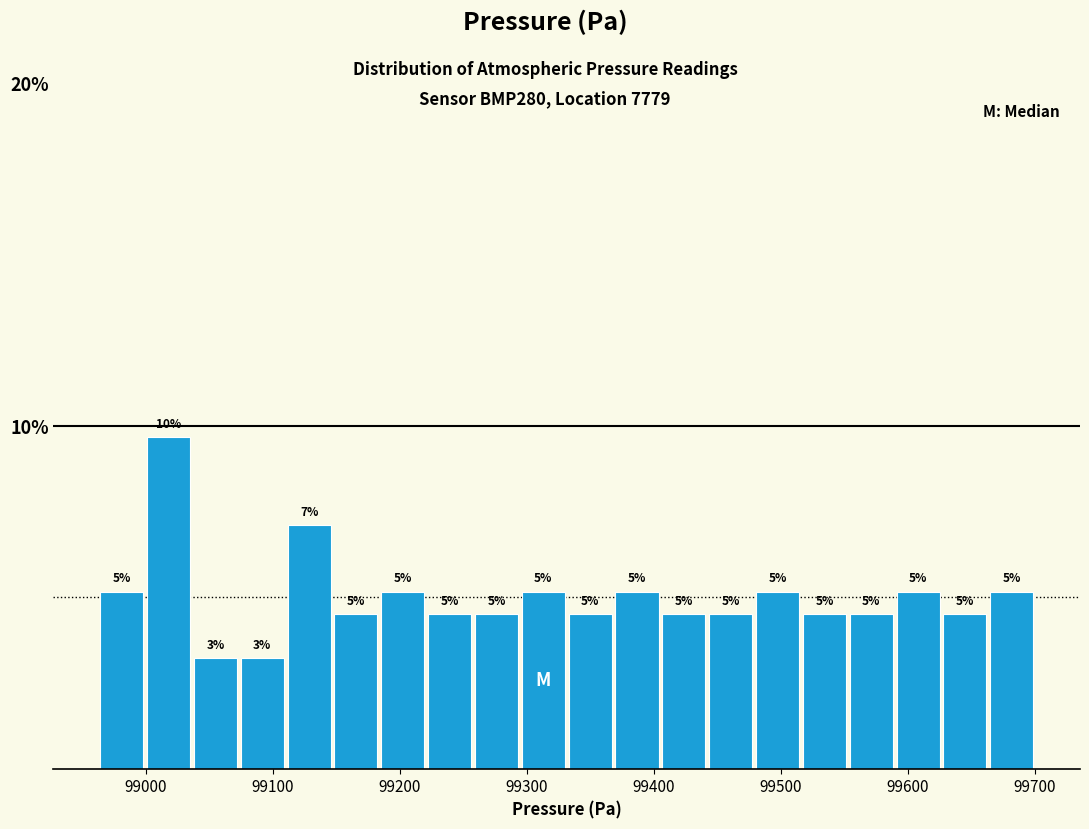

Around what value on the x-axis is the tallest bar? Give the approximate position of its centre, as read against the axis.

99020